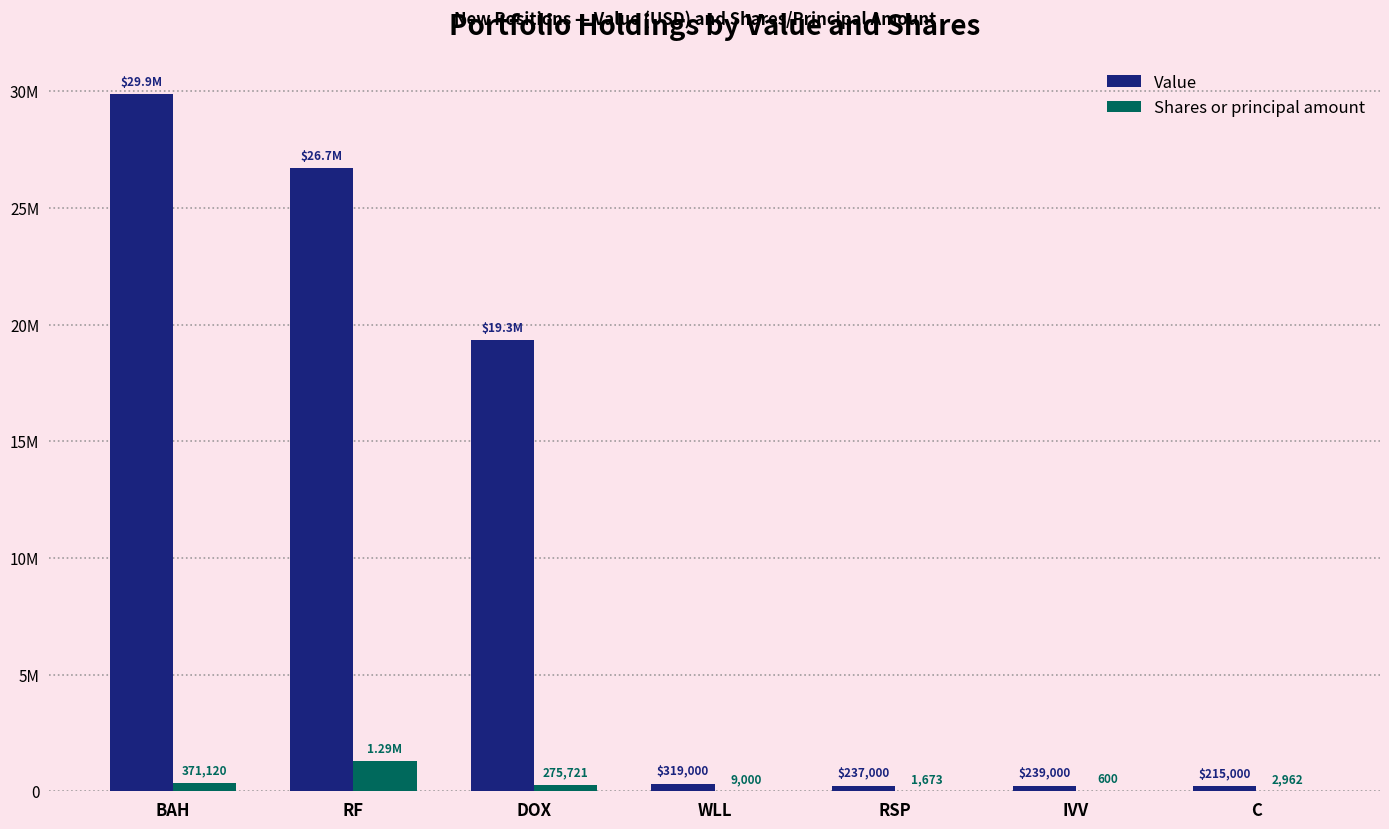

What is the difference between the maximum and minimum values in the Value series?

29671000